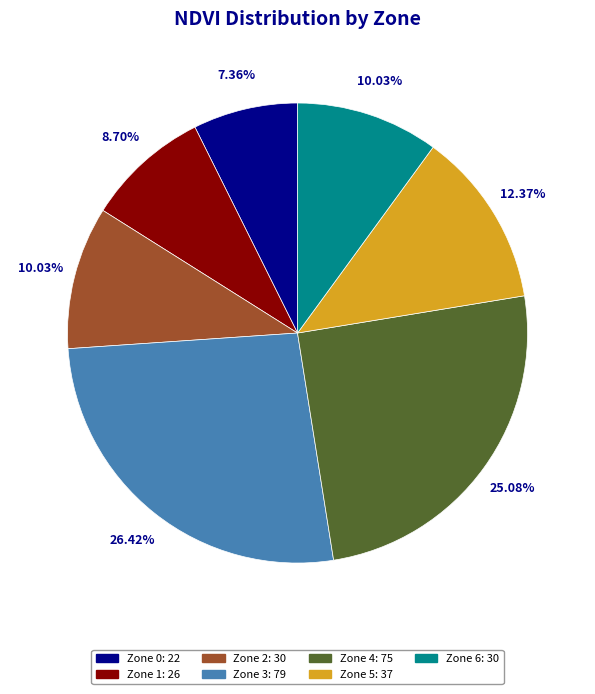

To the nearest percent, what is the difference between the largest and smallest slice percentages?

19%